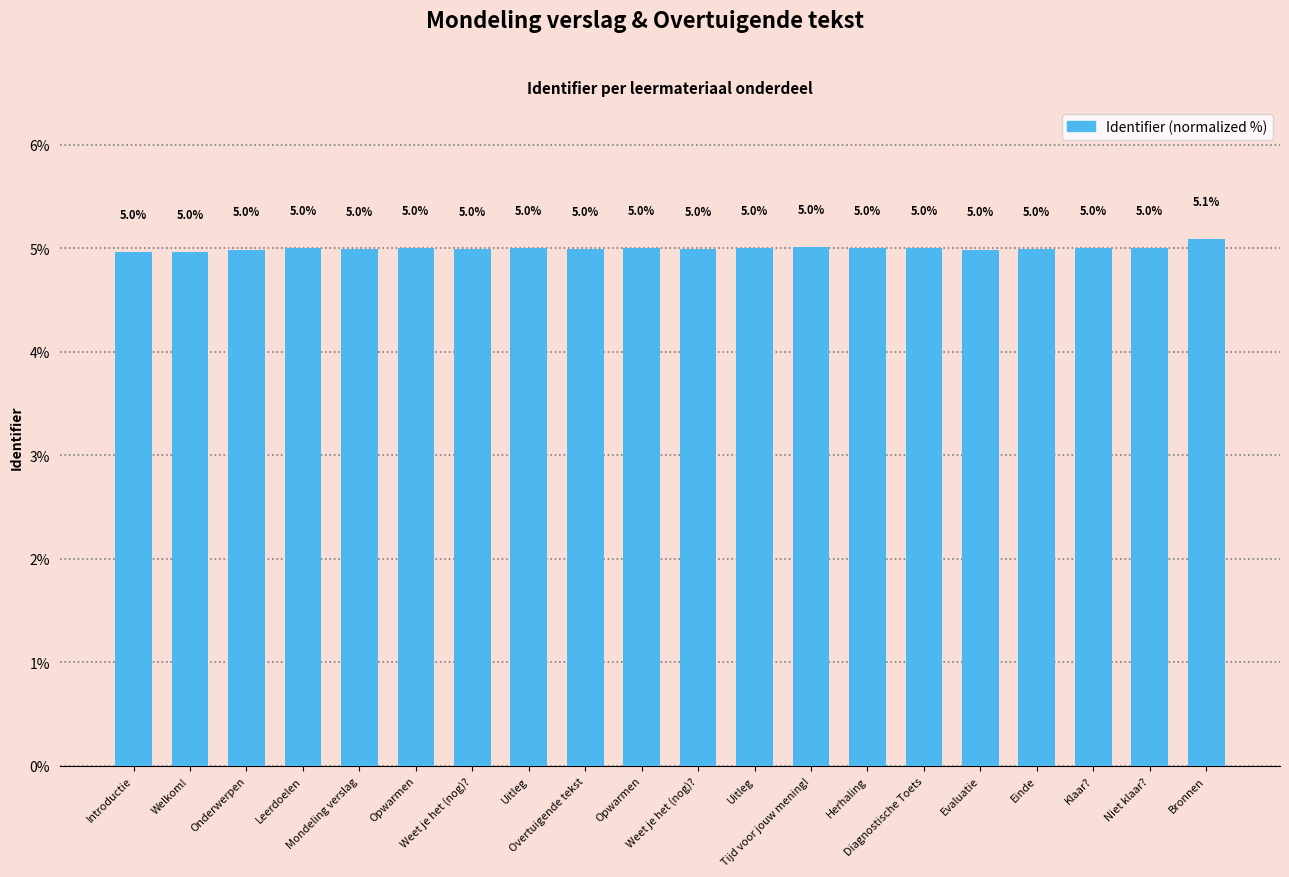

Are the bars horizontal?

No